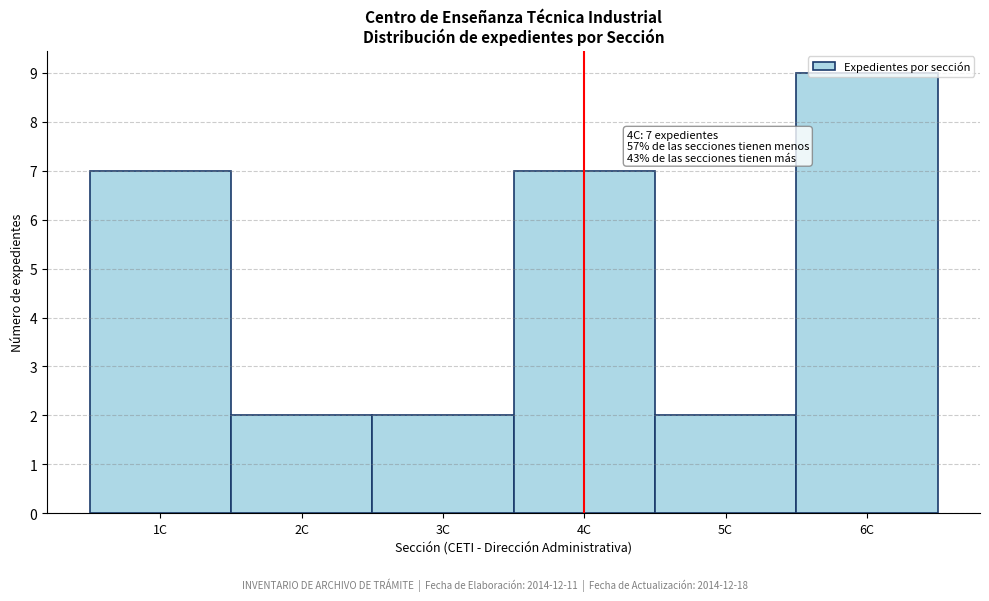

Which range on the x-axis has the tallest bar?

5.5 to 6.5